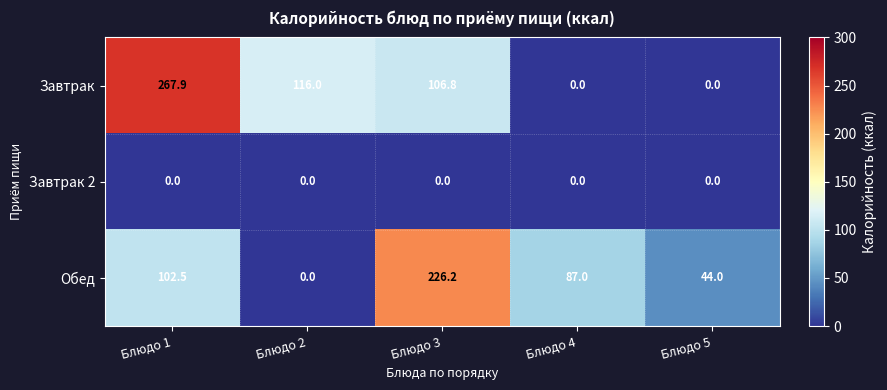

The Завтрак series shows 106.8 at Блюдо 3. True or false?

True